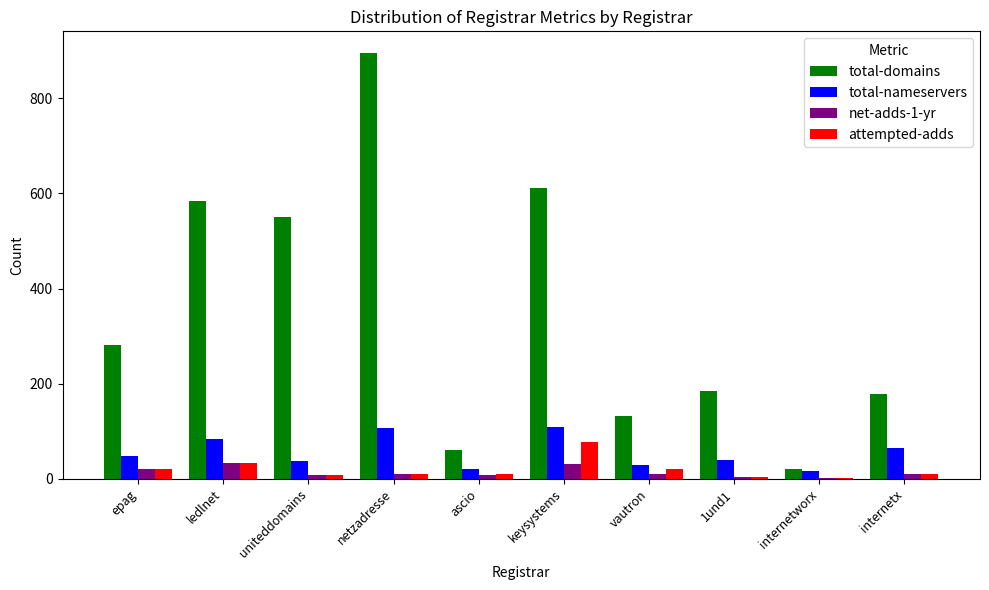

Which series has the largest range (max minus min)?

total-domains